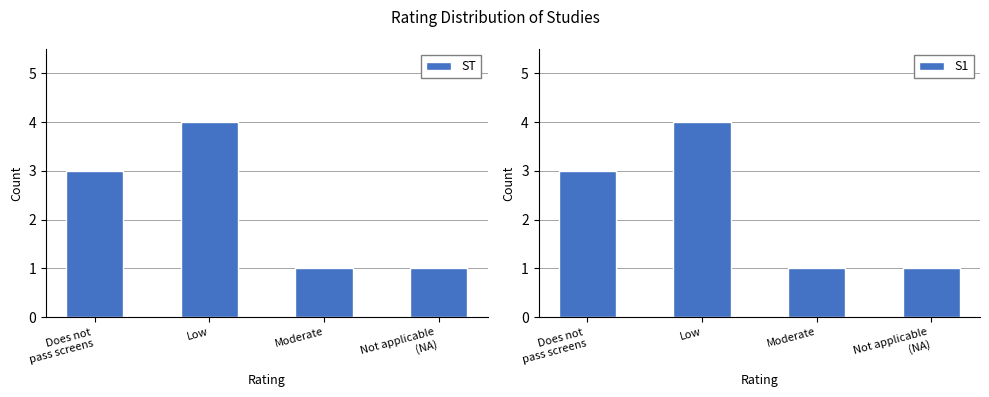

What is the sum of all ST values?

9